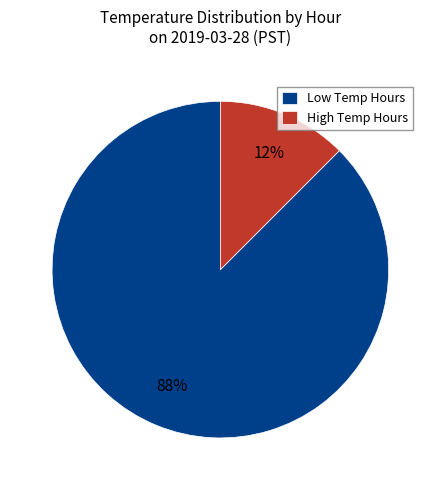

Is it true that Low Temp Hours is 88% of the pie?

True